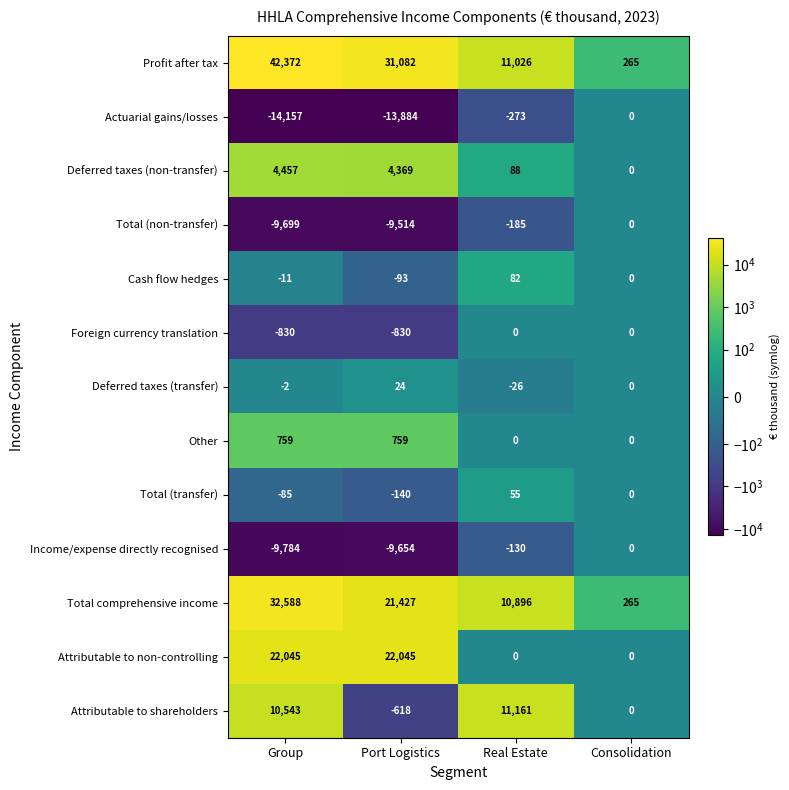

True or false: Deferred taxes (non-transfer) has a value of 129 at Real Estate.

False